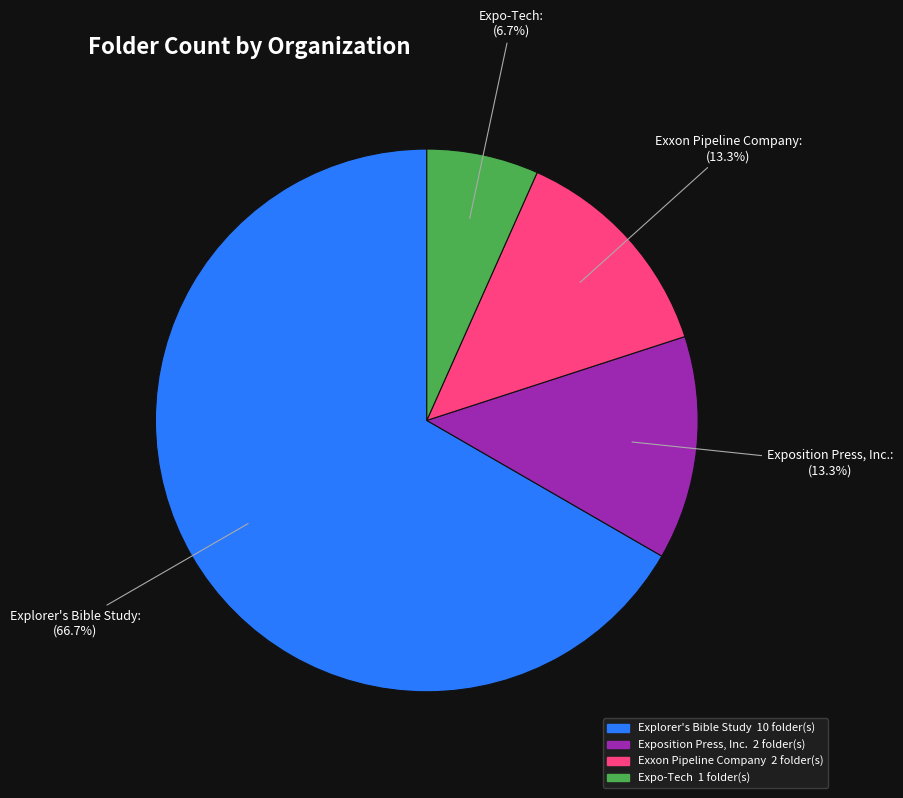

To the nearest percent, what is the average slice percentage?

25%